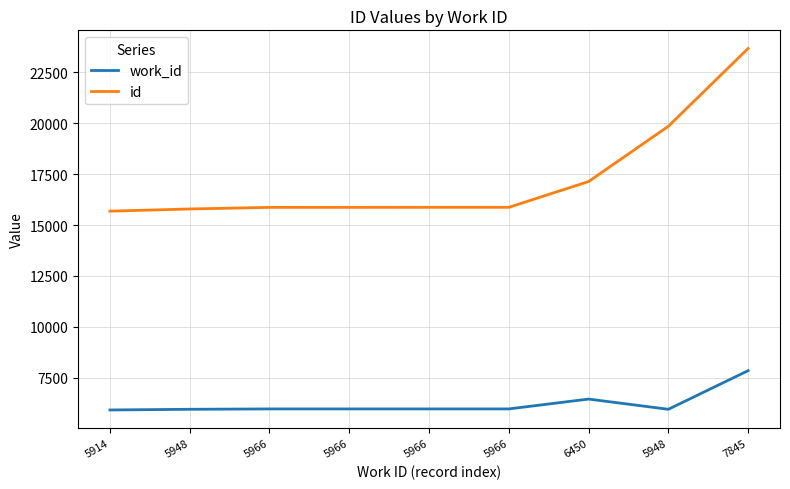

What are all the series names shown in the legend?

work_id, id